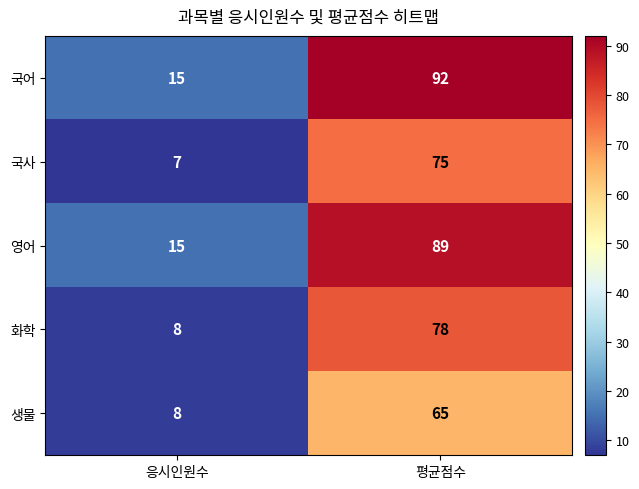

Which series has the largest total across all categories?

국어